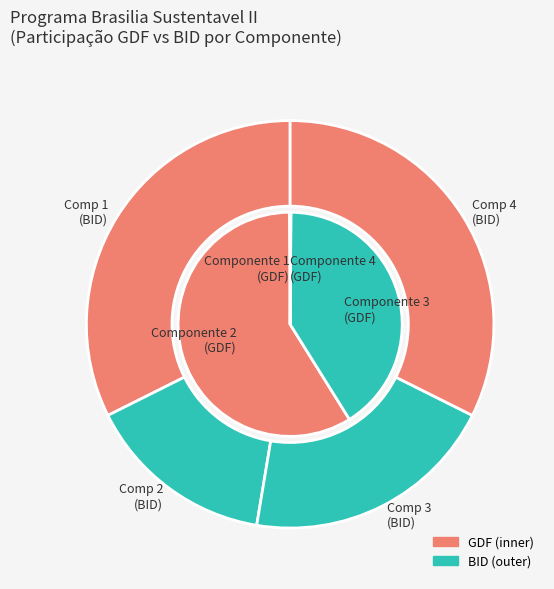

What is the largest slice in the pie chart?

Componente 2